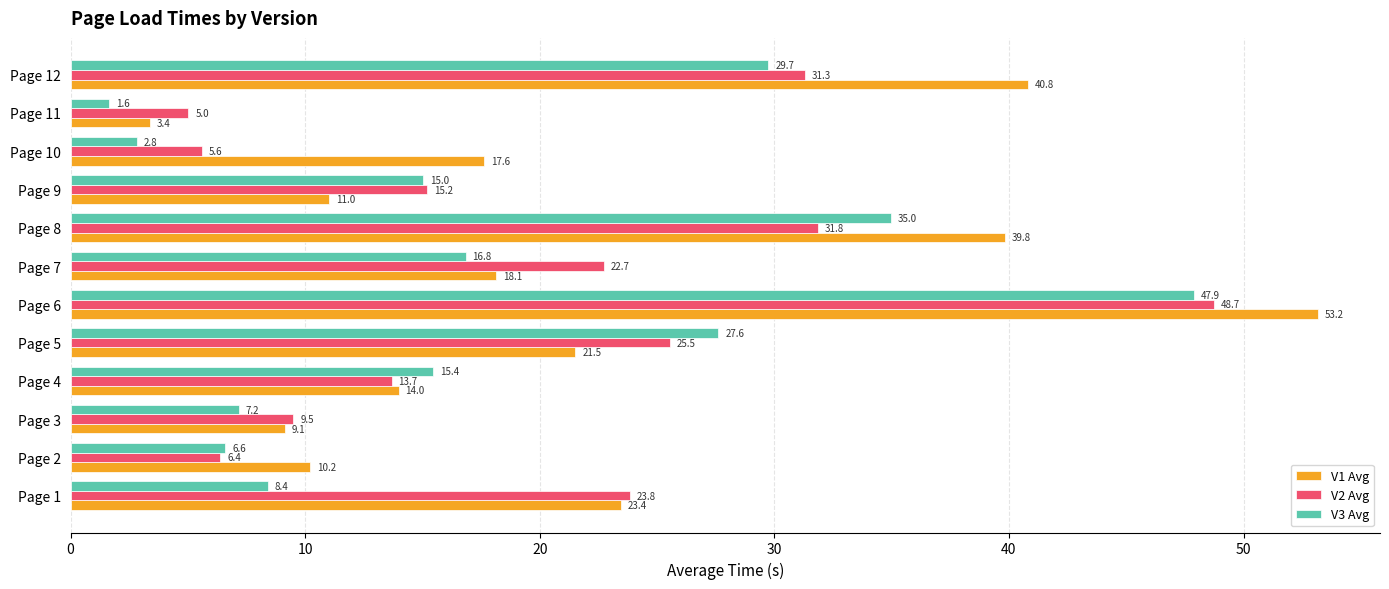

The value of V2 Avg at Page 12 is 40.9. True or false?

False